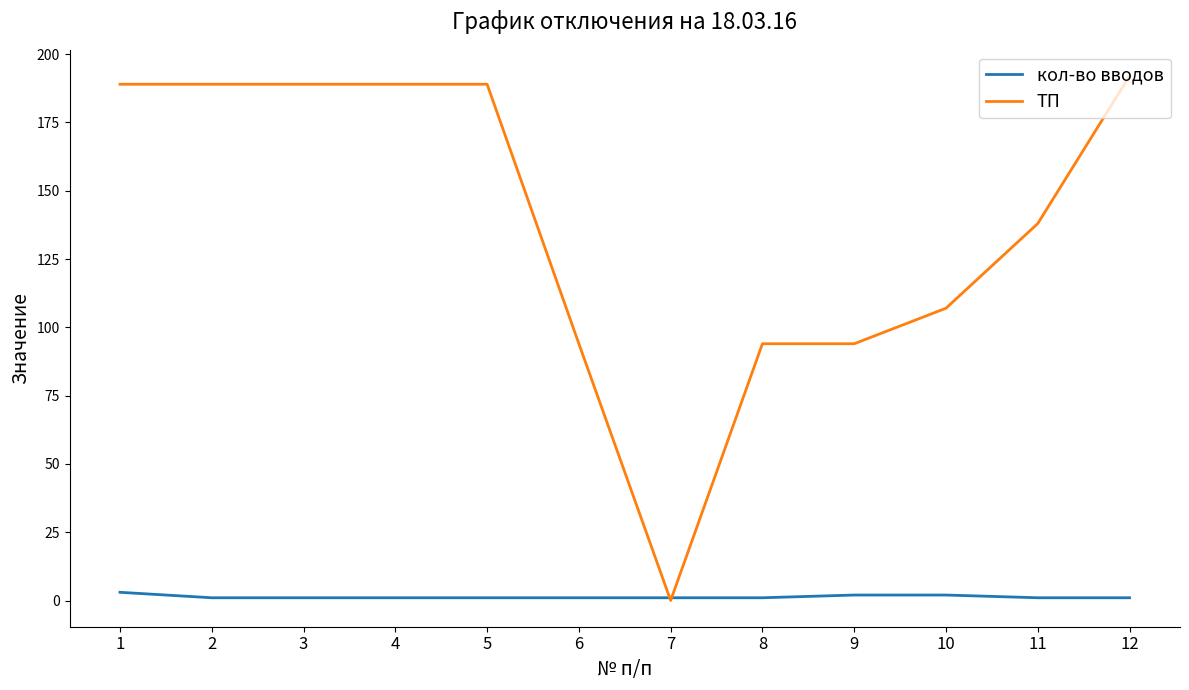

What is the difference between the ТП values at 11 and 5?

51